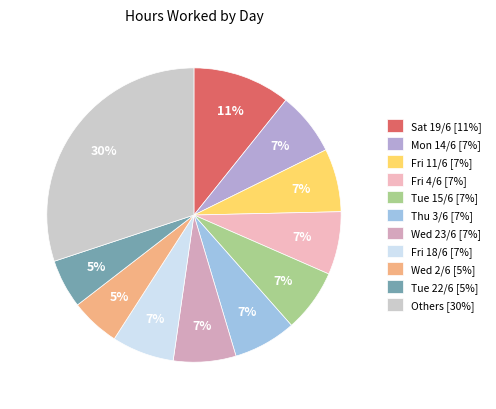

How many slices are in this pie chart?

11